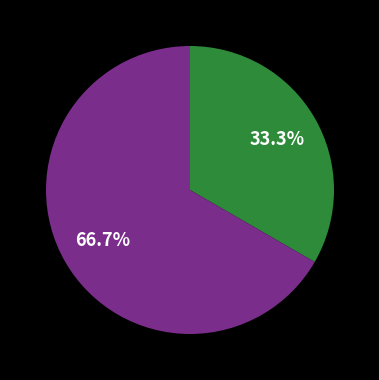

Is there any slice that represents more than half of the pie?

Yes